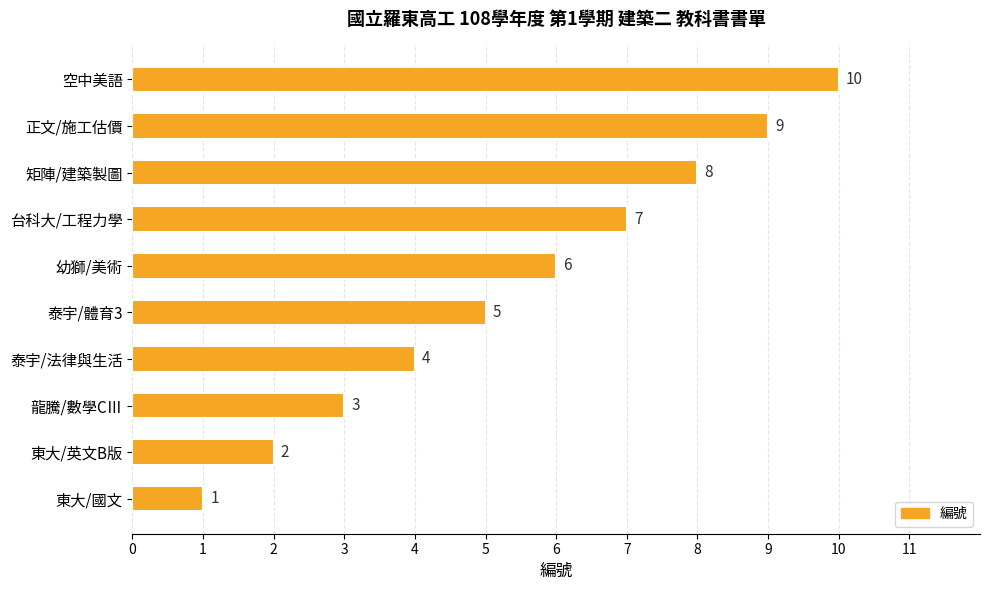

Does the chart contain any negative values?

No